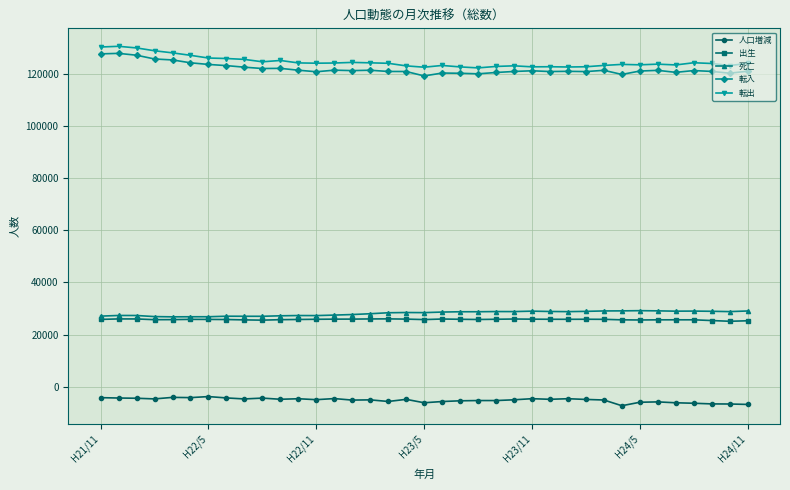

What is the value of the 転入 point at the 7th from the left?

123622